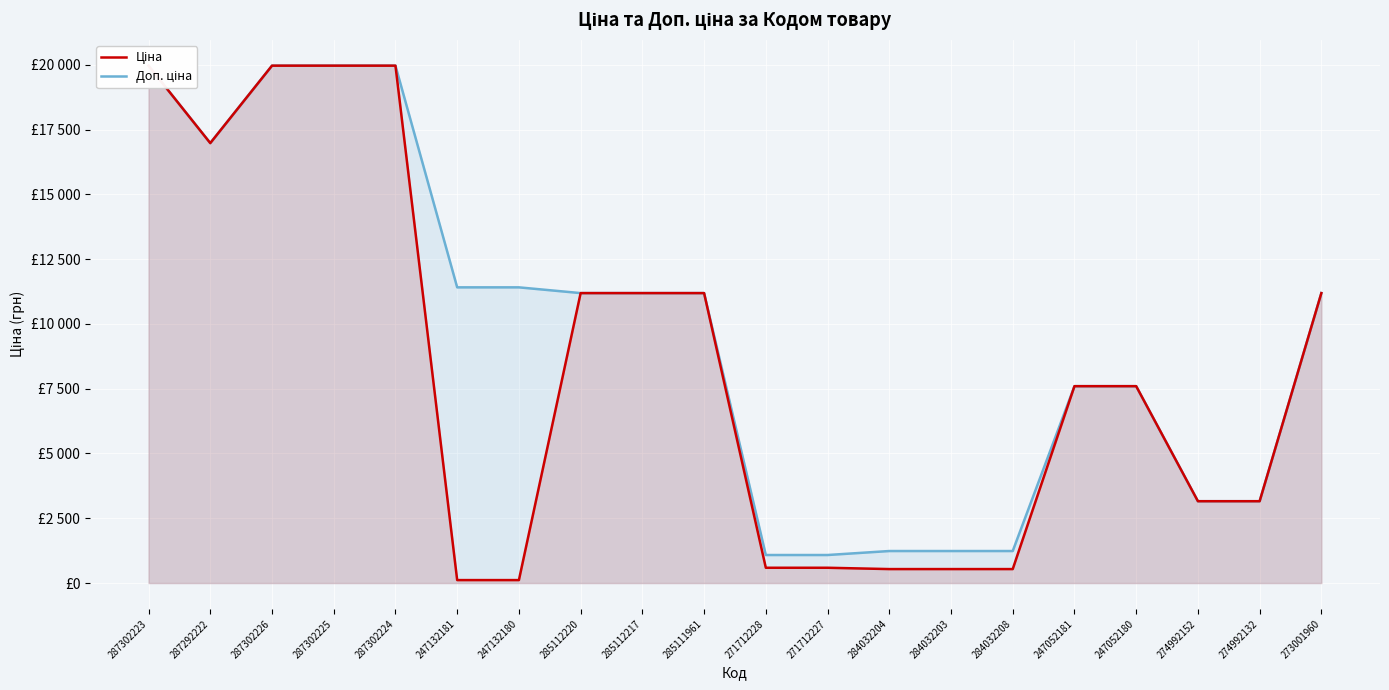

How many values in the Доп. ціна series exceed 11188?

11